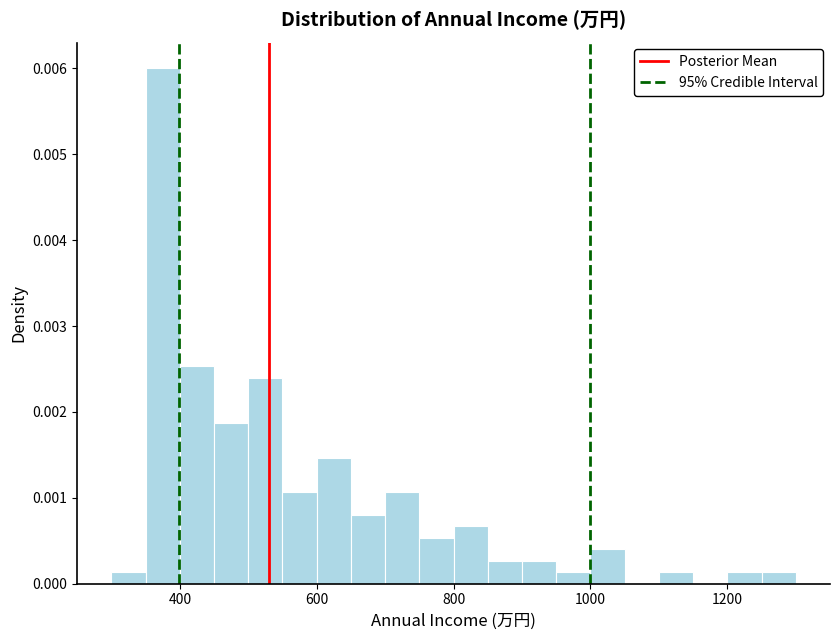

Read against the x-axis, roughly where is the centre of the tallest bar?

380